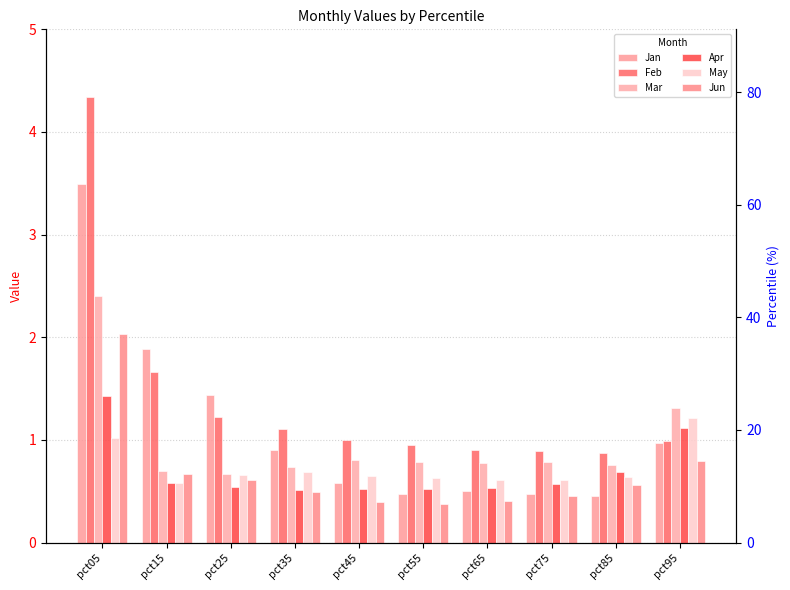

True or false: Feb has a value of 1.4 at pct55.

False